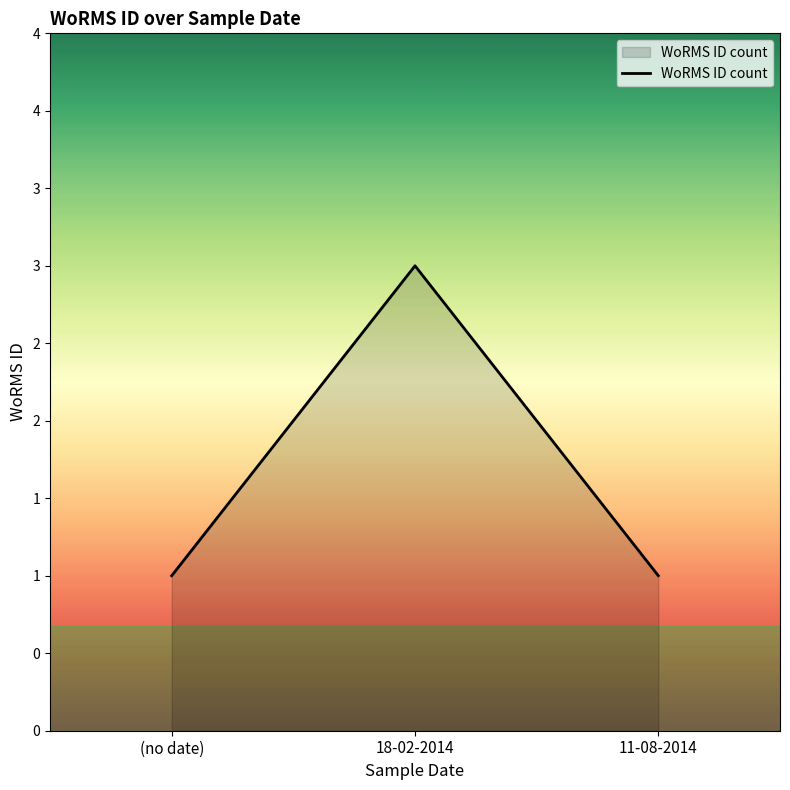

Which category has the lowest value across all series?

(no date)